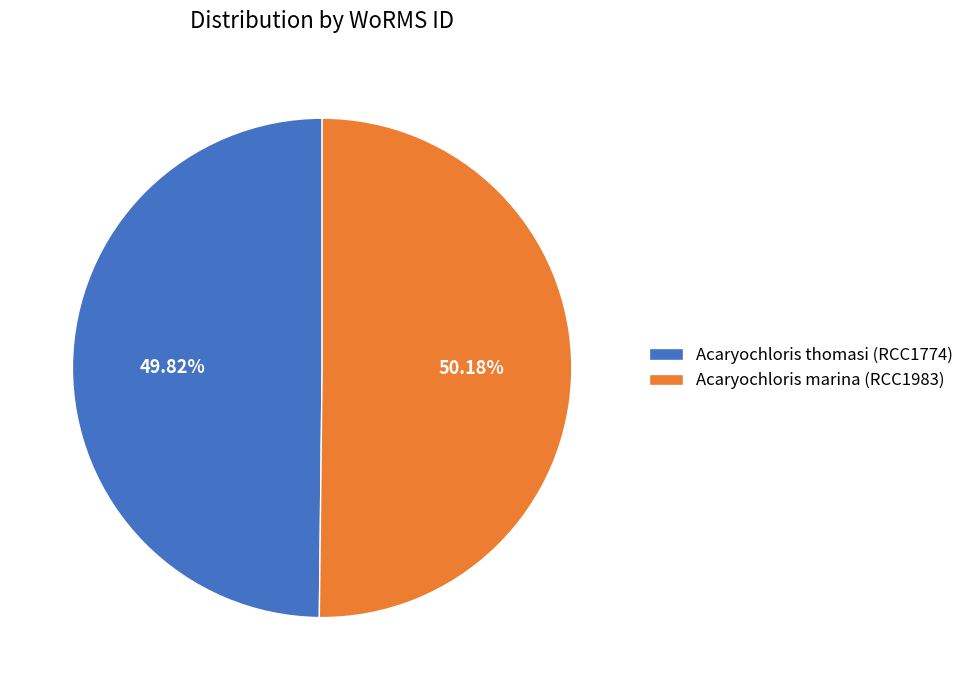

To the nearest percent, what is the average slice percentage?

50%